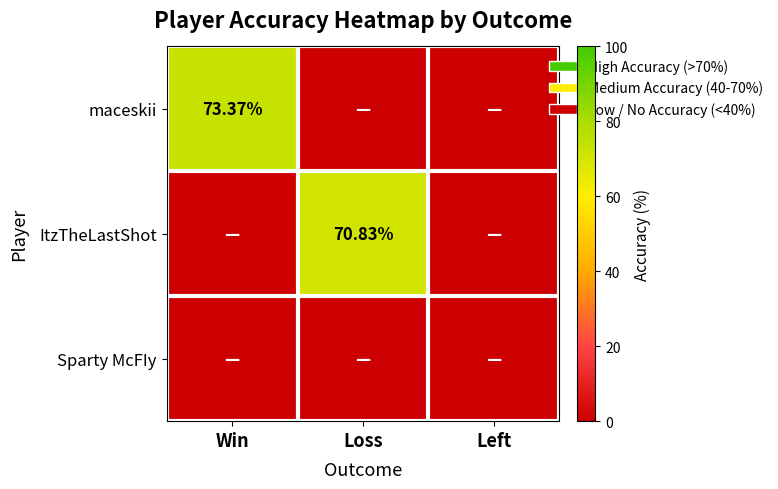

What is the difference between the highest and lowest values at Loss?

70.8